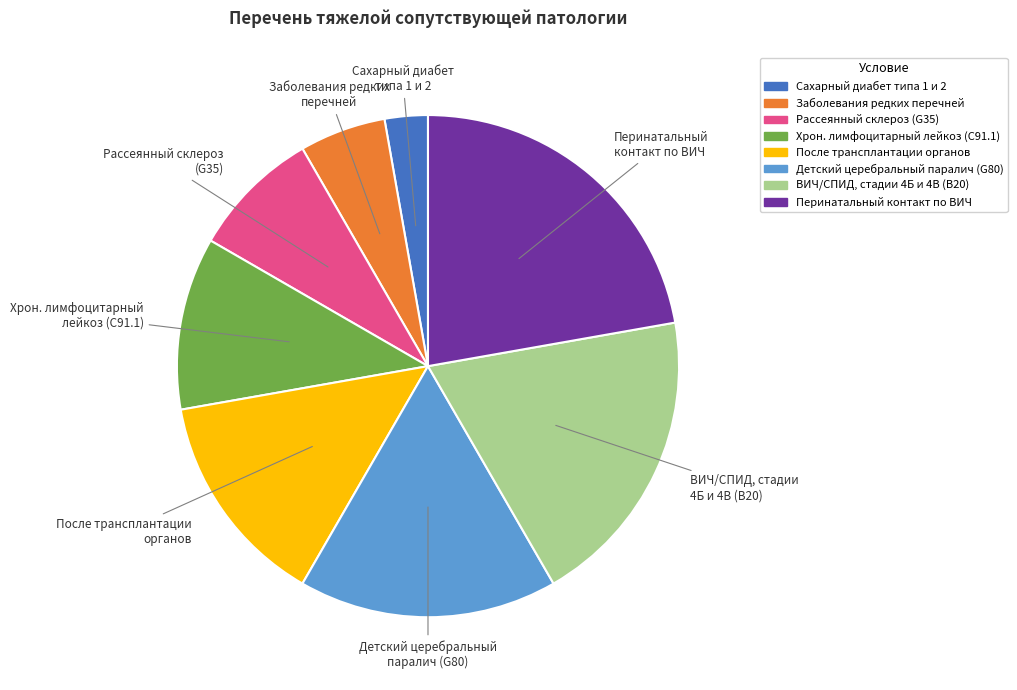

Count the number of slices in the pie.

8